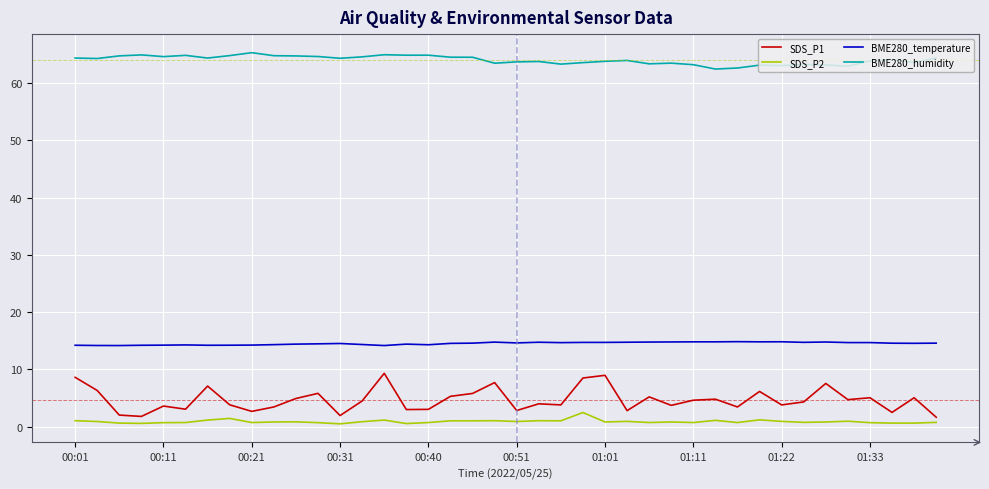

What is the difference between the maximum and second lowest values in the SDS_P2 series?

1.9